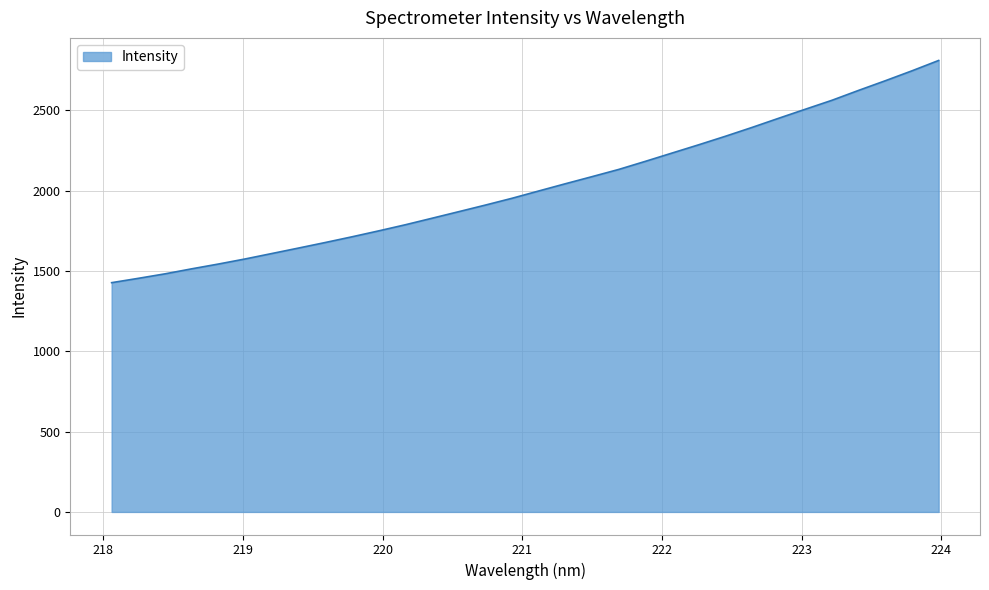

What is the maximum value shown in the chart?

2810.4